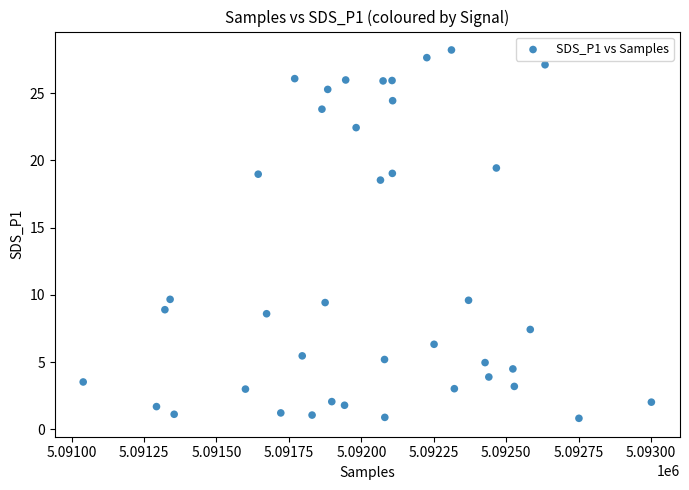

What is the range of X values (max minus min)?

1961.0